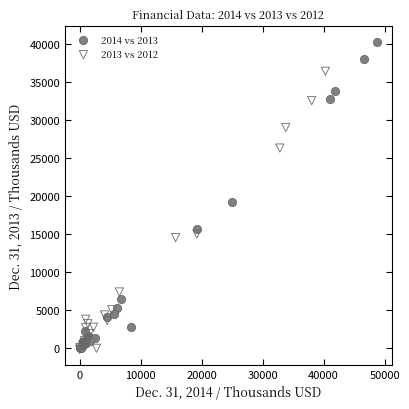

Which series reaches the maximum Y coordinate?

2014 vs 2013